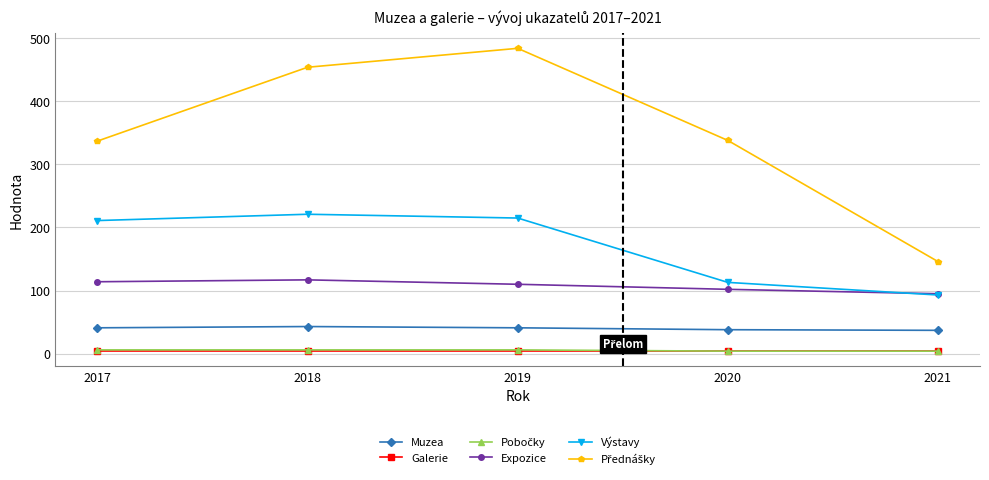

What is the maximum value shown in the chart?

484